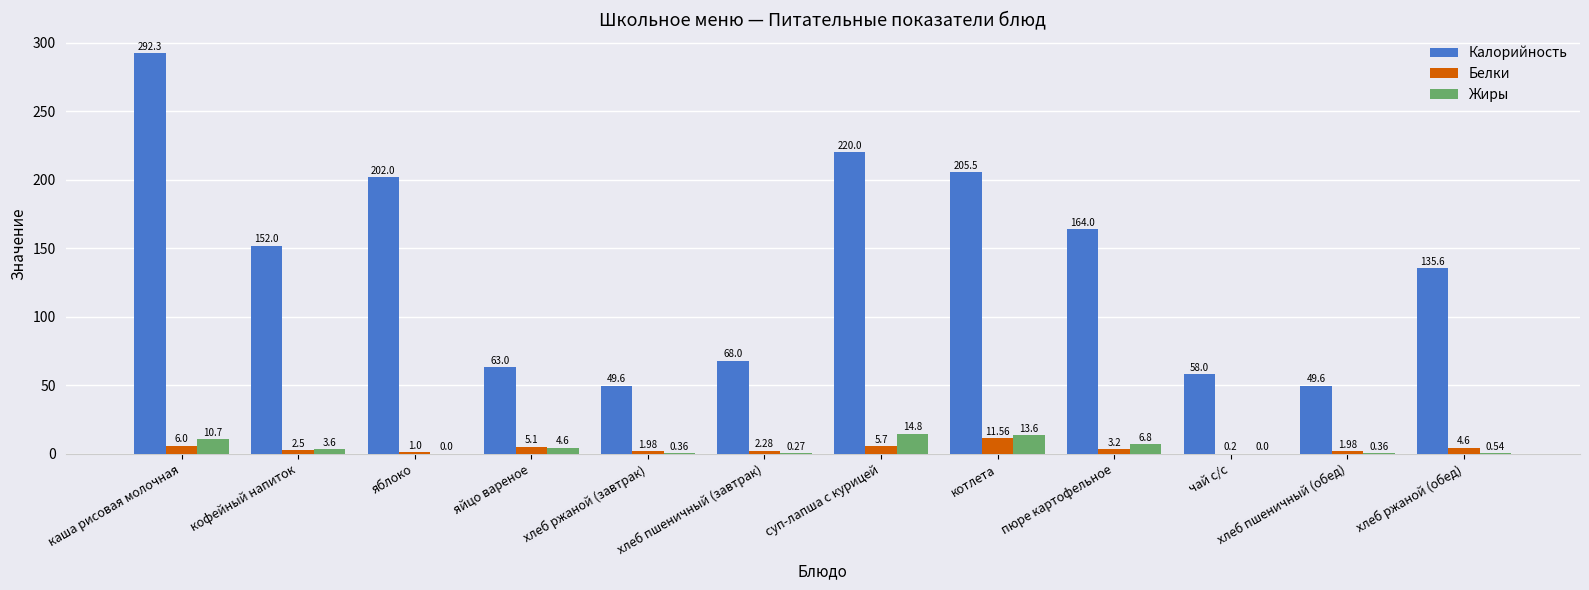

Where is Калорийность nearest to the value 170?

пюре картофельное